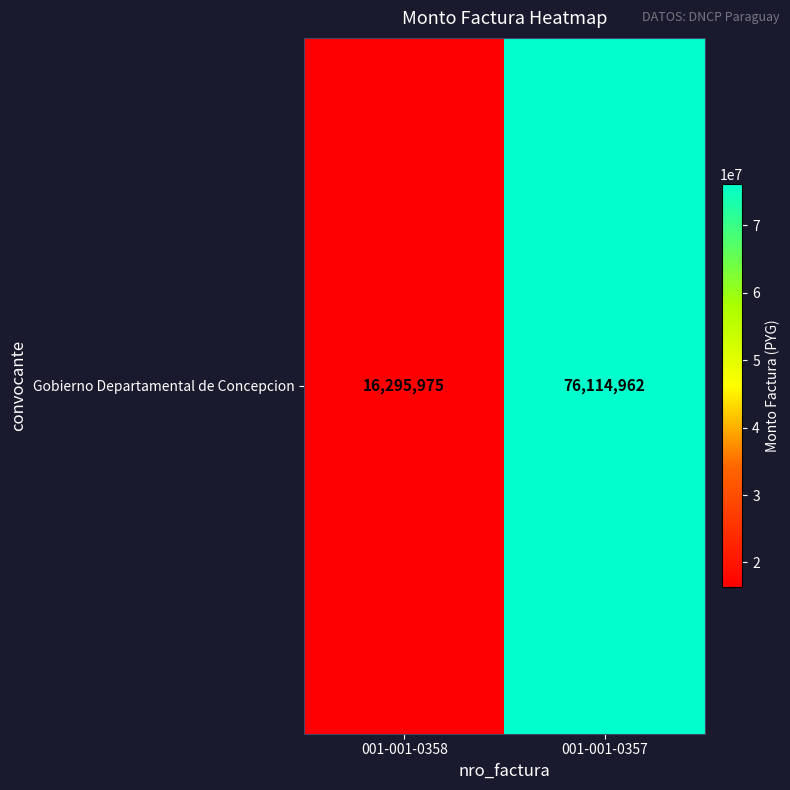

True or false: the data shows 29316165 at 001-001-0358.

False